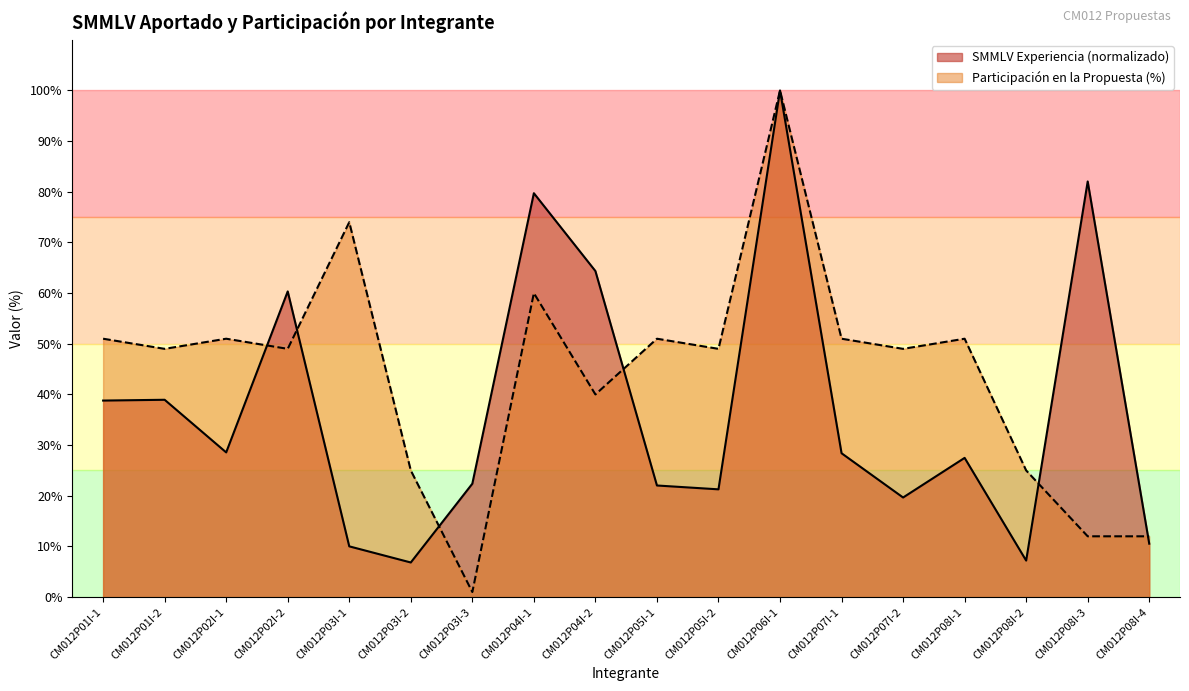

How many lines are shown in the chart?

2